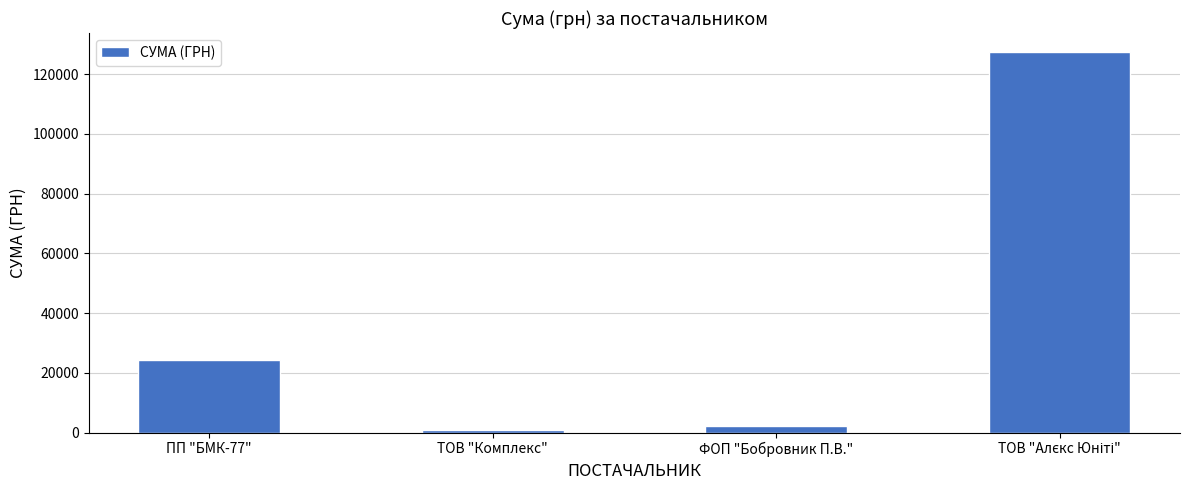

What is the value of the 2nd bar from the left?

852.0